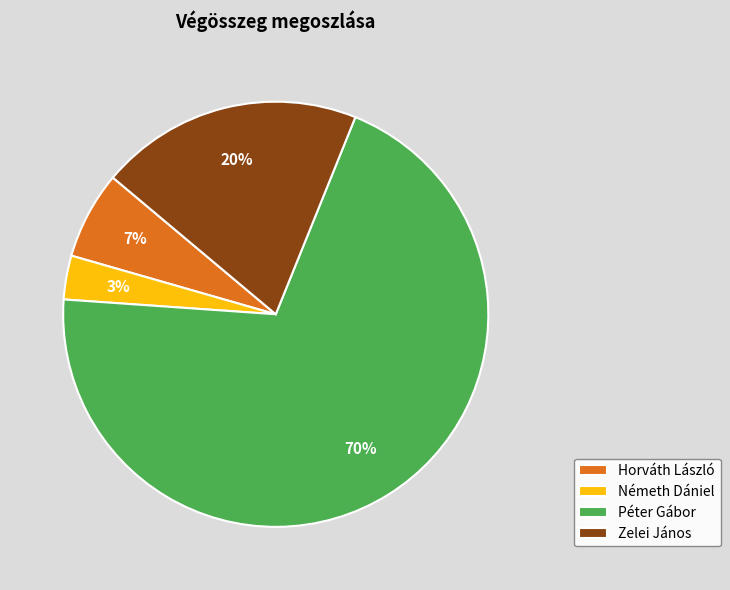

To the nearest percent, what portion does Németh Dániel represent?

3%